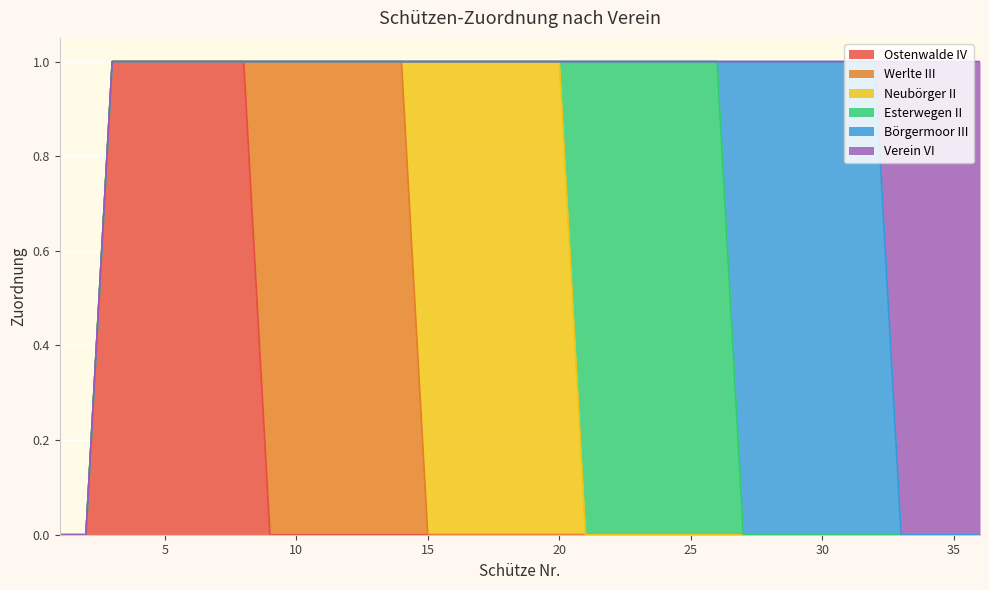

At which label does Neubörger II reach its peak?

15